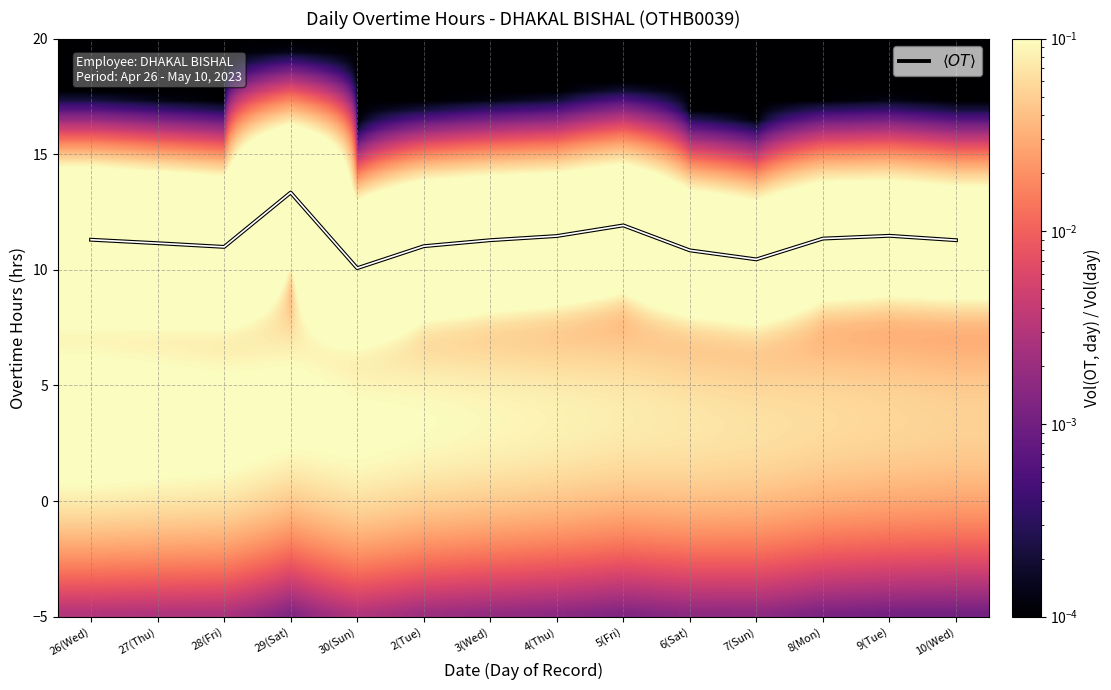

Between 7(Sun) and 8(Mon), which is larger?

8(Mon)